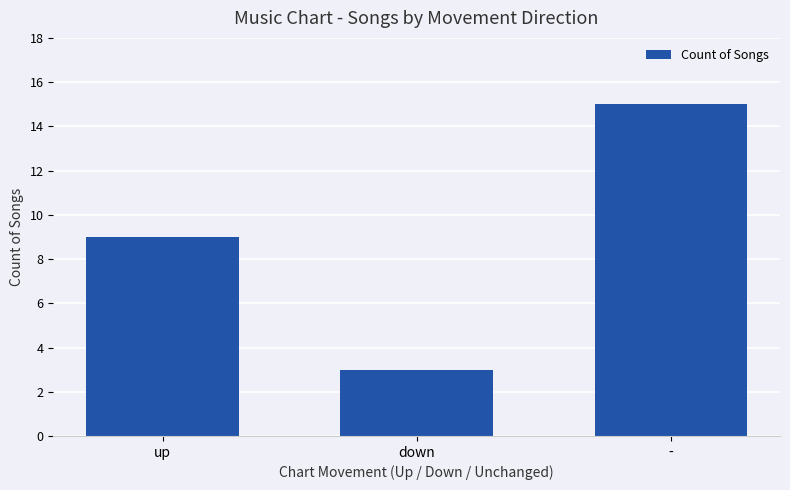

The chart shows a value of 3 at up. True or false?

False